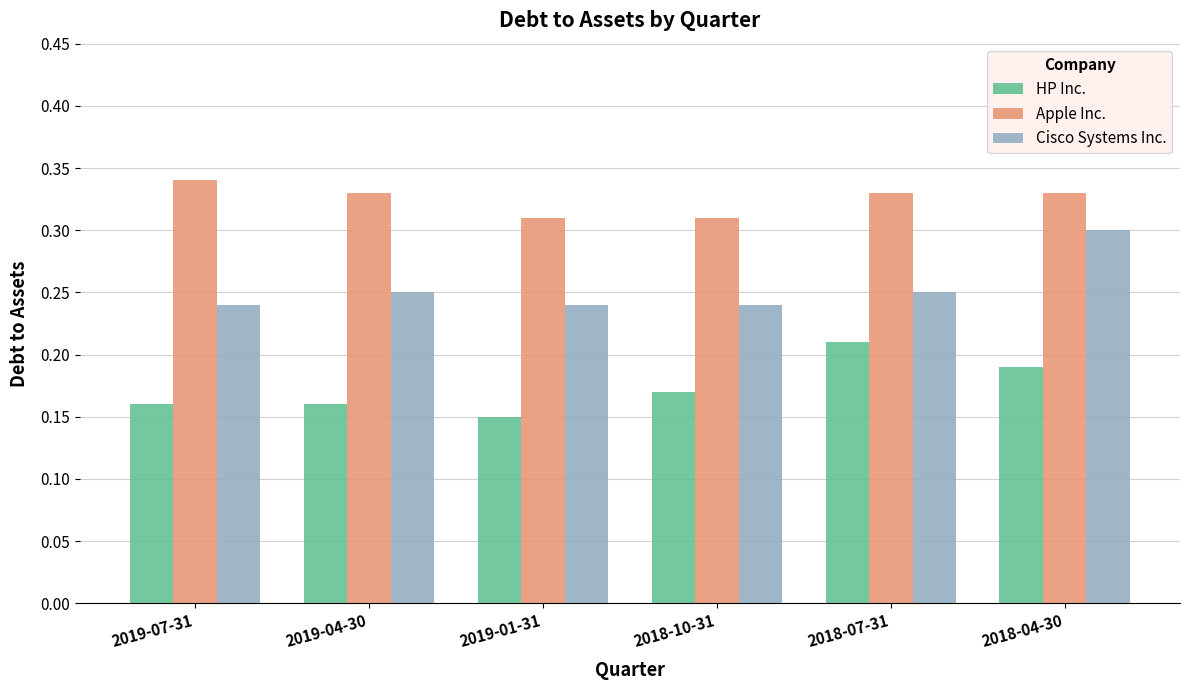

What position from the right is 2018-07-31?

2